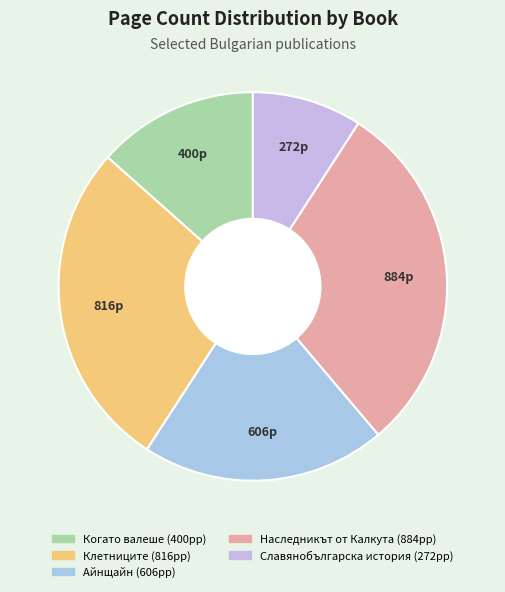

How many slices are in this pie chart?

5